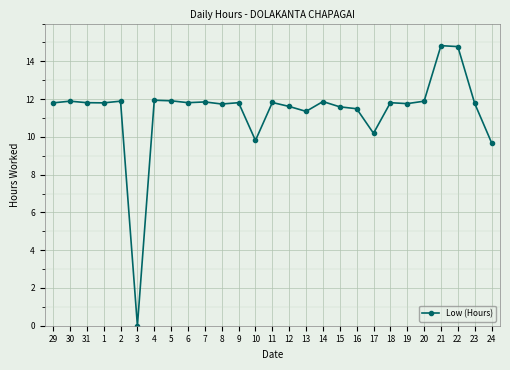

What is the difference between the values at 4 and 7?

0.1